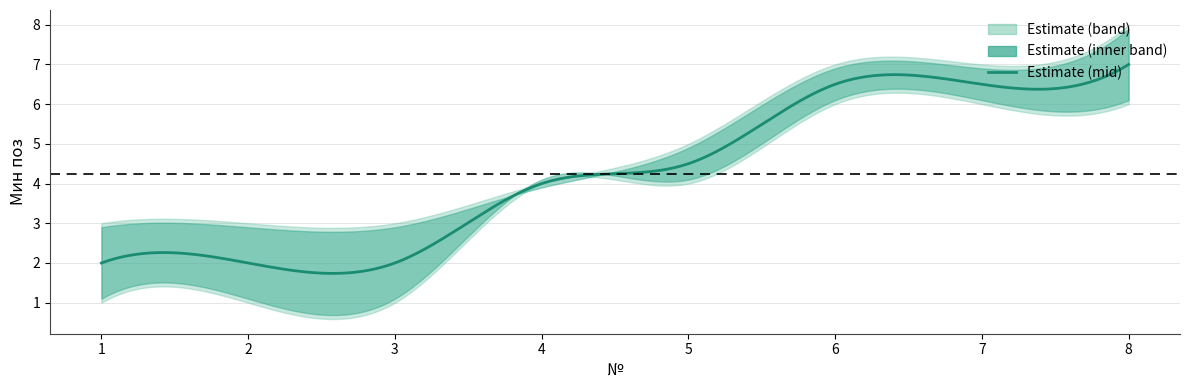

What is the total value across all series at 1?

5